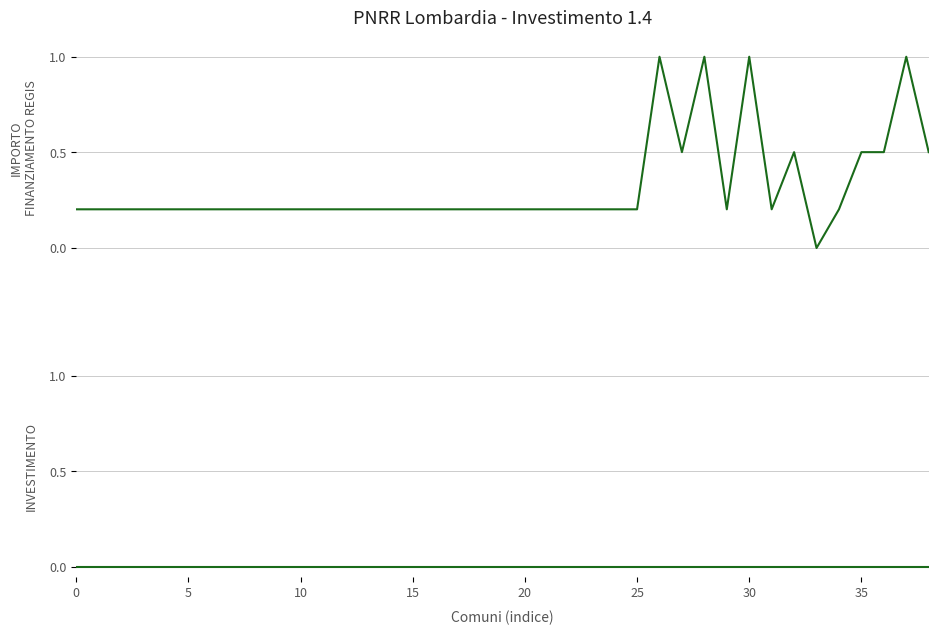

How many data points does each series have?

39